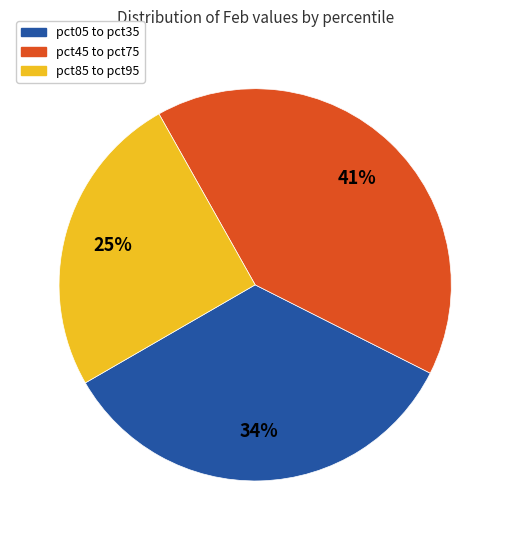

Is there a majority slice in this chart?

No